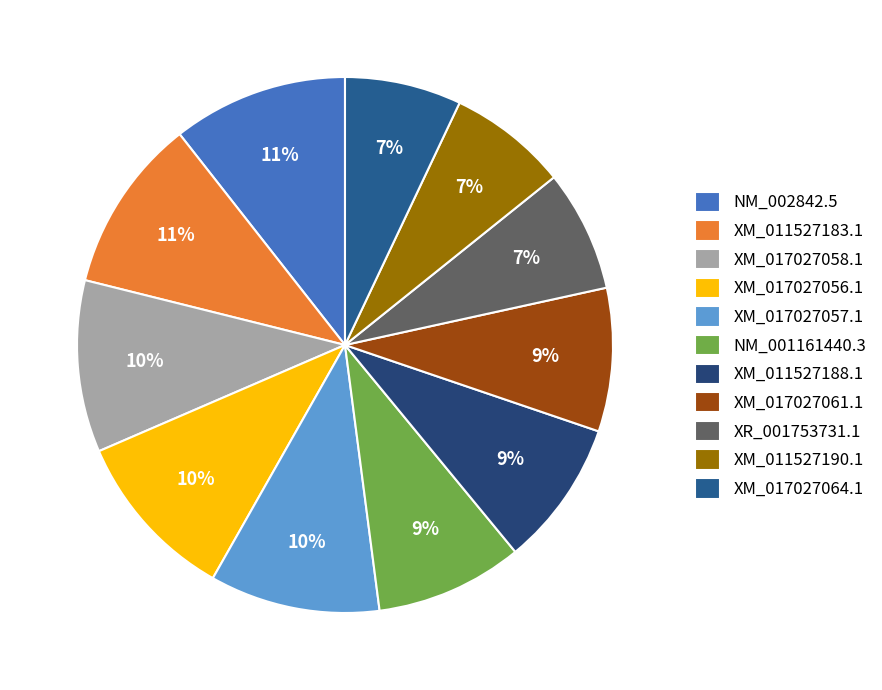

How many slices are in this pie chart?

11